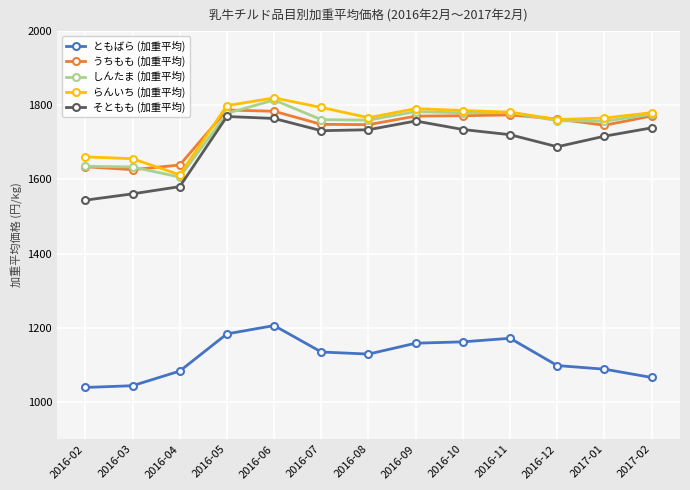

What is the minimum value for しんたま (加重平均)?

1606.5